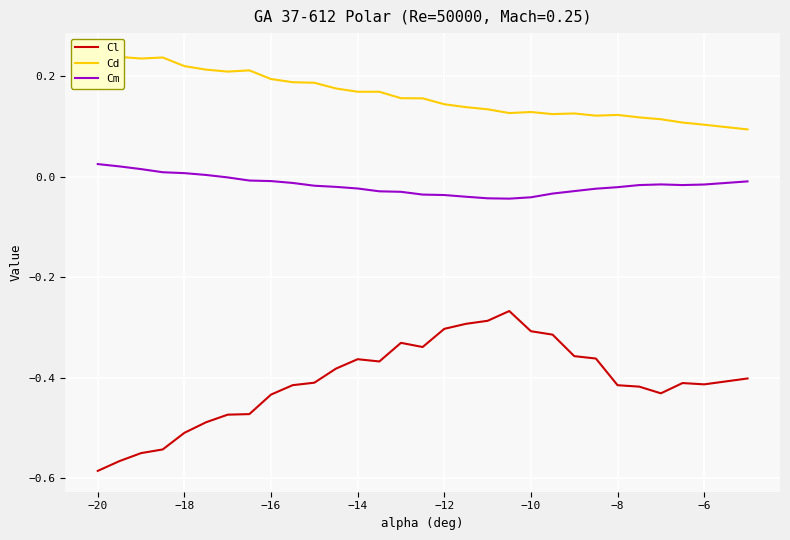

What is the maximum value for Cl?

-0.3